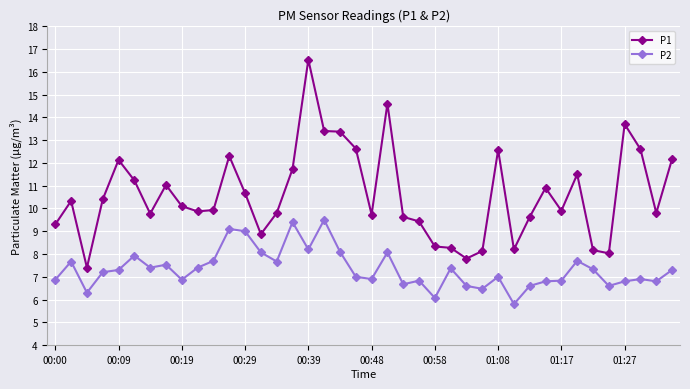

What are all the series names shown in the legend?

P1, P2